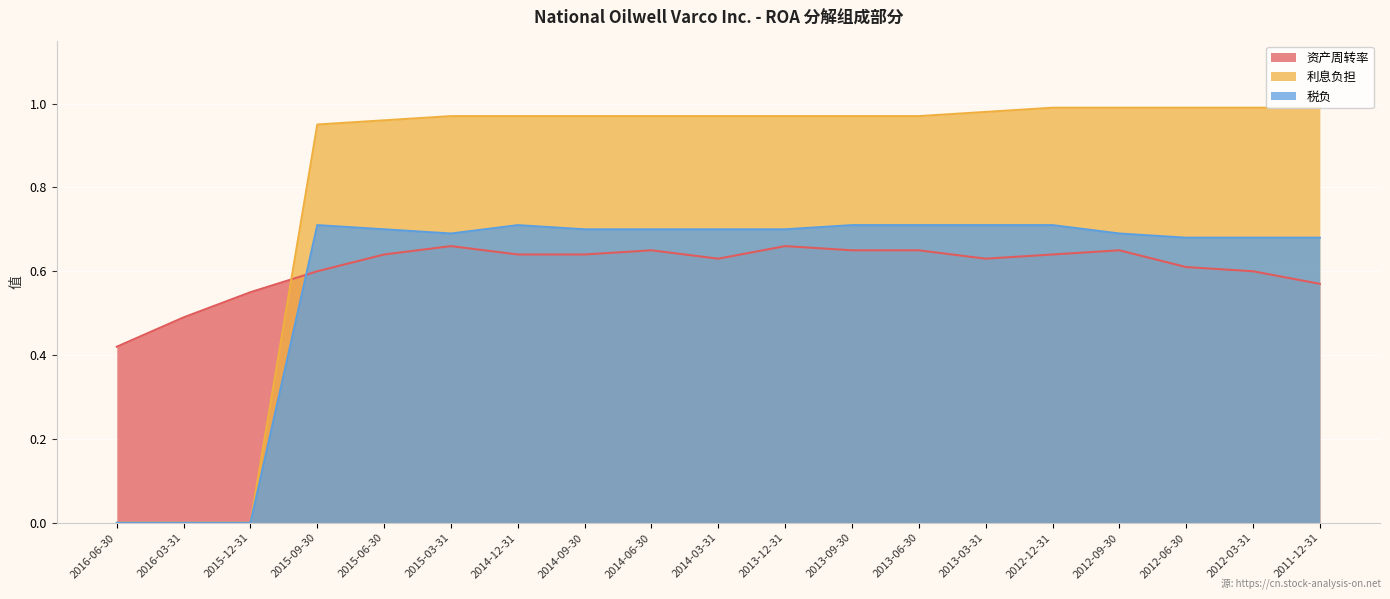

What is the label of the 3rd point from the right?

2012-06-30